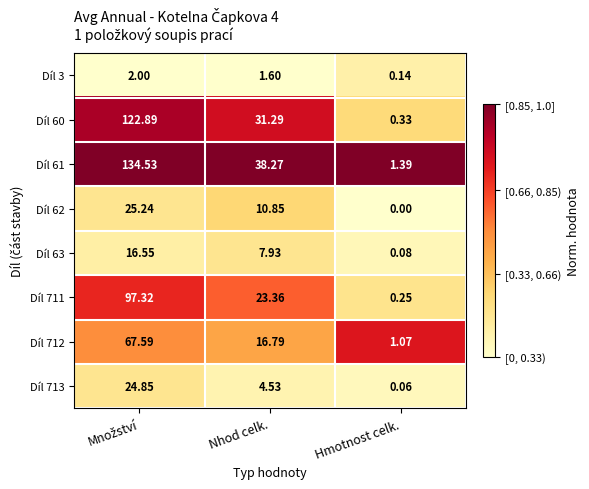

Which label corresponds to the smallest value in the chart?

Hmotnost celk.